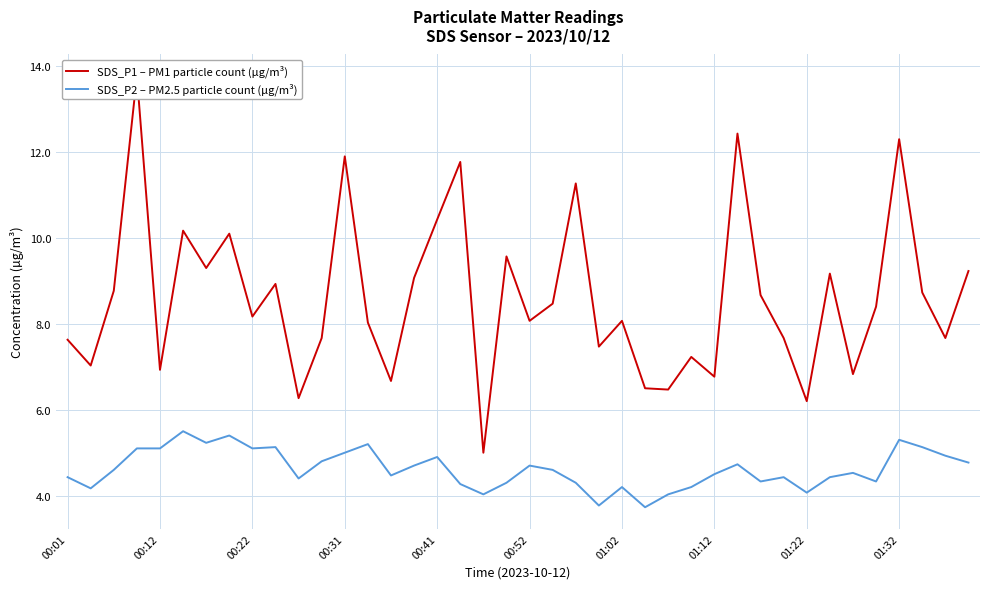

What is the highest value of the SDS_P2 – PM2.5 particle count (µg/m³) series?

5.5